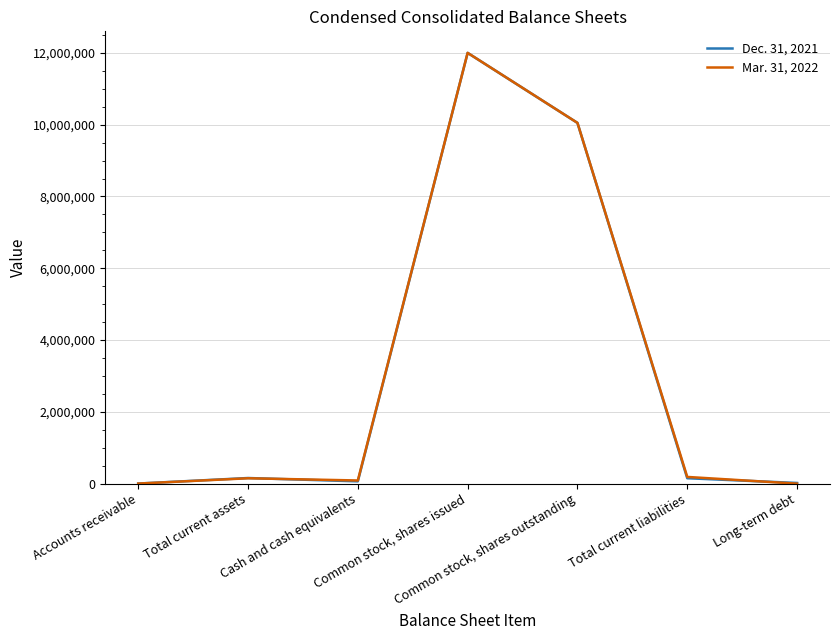

Is it true that Mar. 31, 2022 equals 149866 at Total current assets?

True